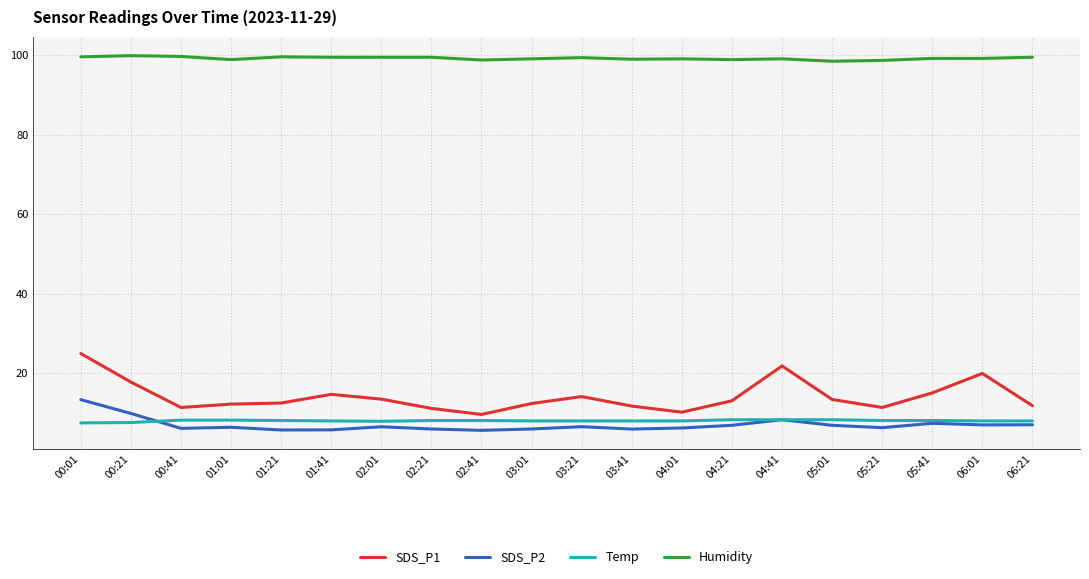

True or false: SDS_P2 and SDS_P1 intersect in this chart.

False